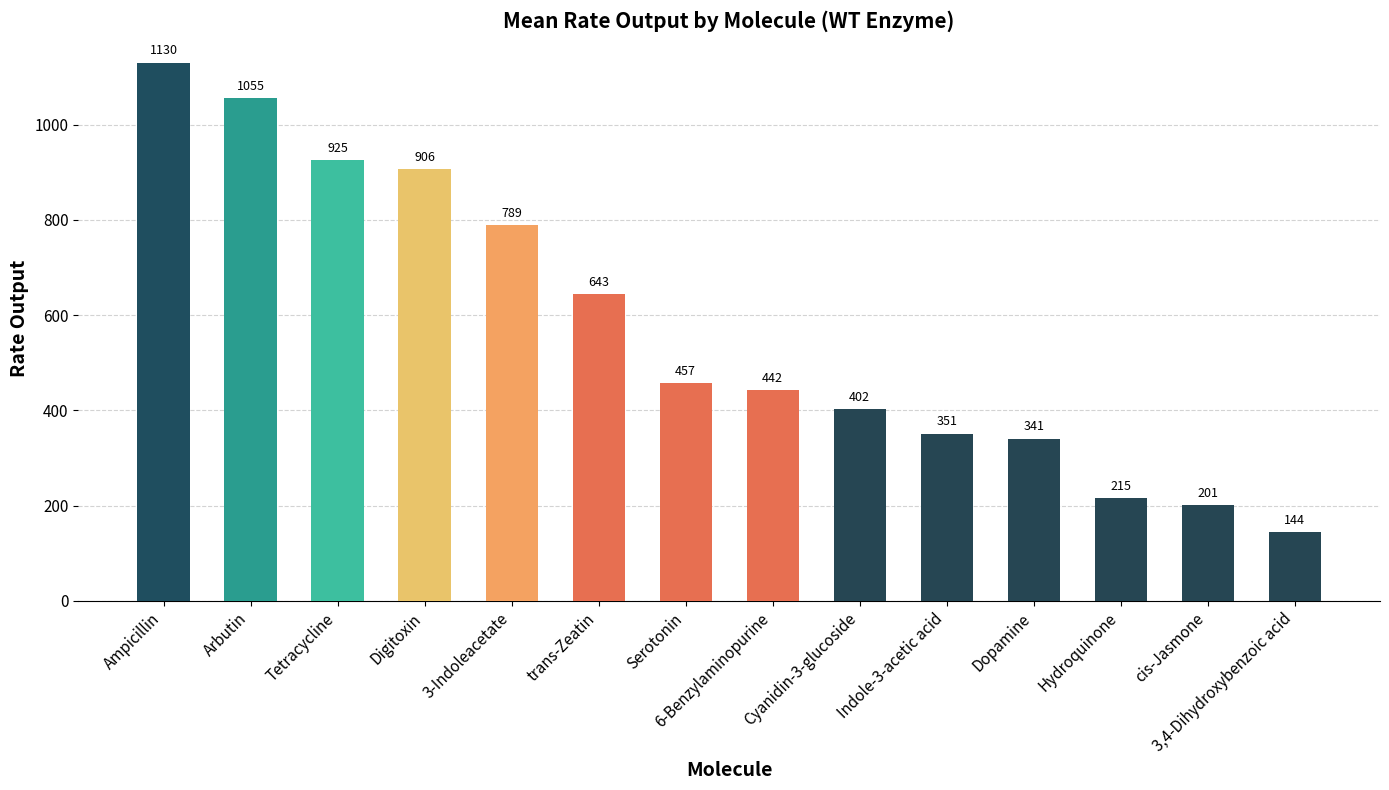

What is the approximate value at 6-Benzylaminopurine?

442.3